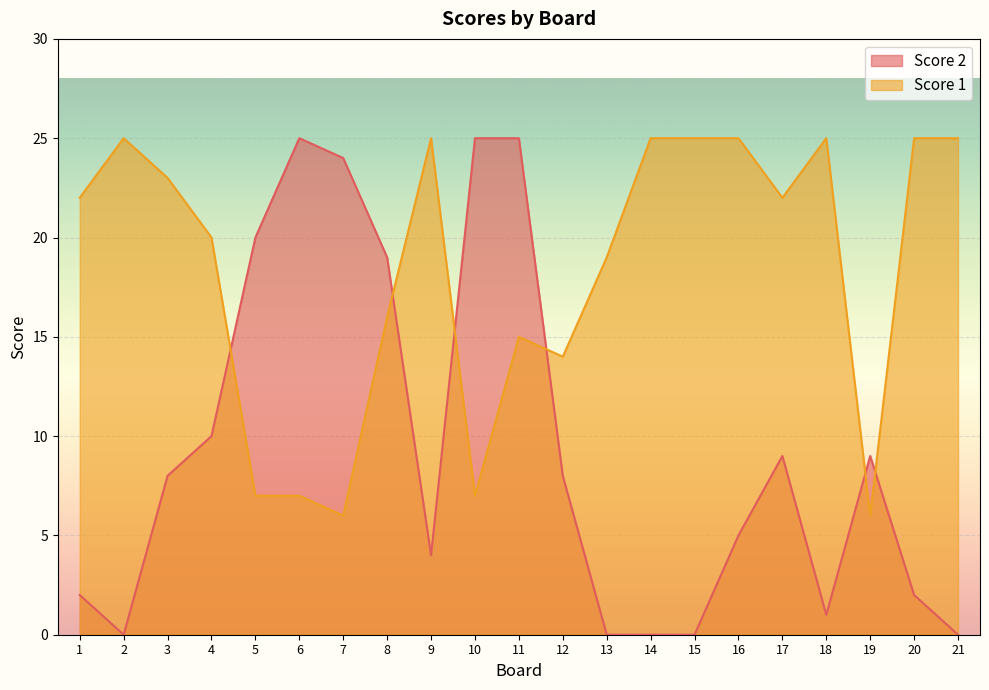

Reading left to right, what are all the values shown in this chart?

Score 2: 2	0	8	10	20	25	24	19	4	25	25	8	0	0	0	5	9	1	9	2	0
Score 1: 22	25	23	20	7	7	6	16	25	7	15	14	19	25	25	25	22	25	6	25	25